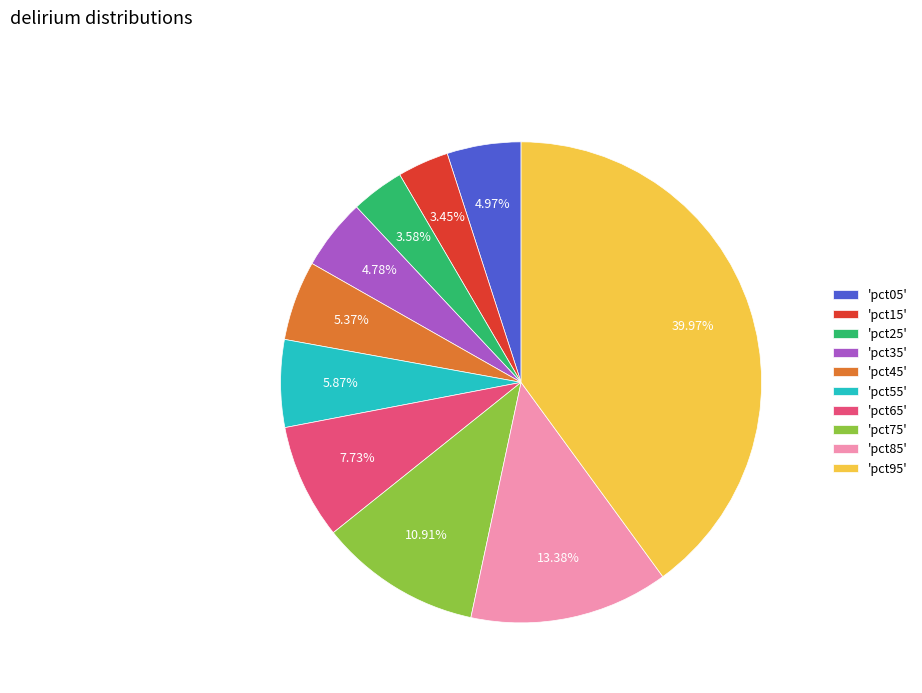

Which has a higher value, 'pct75' or 'pct85'?

'pct85'